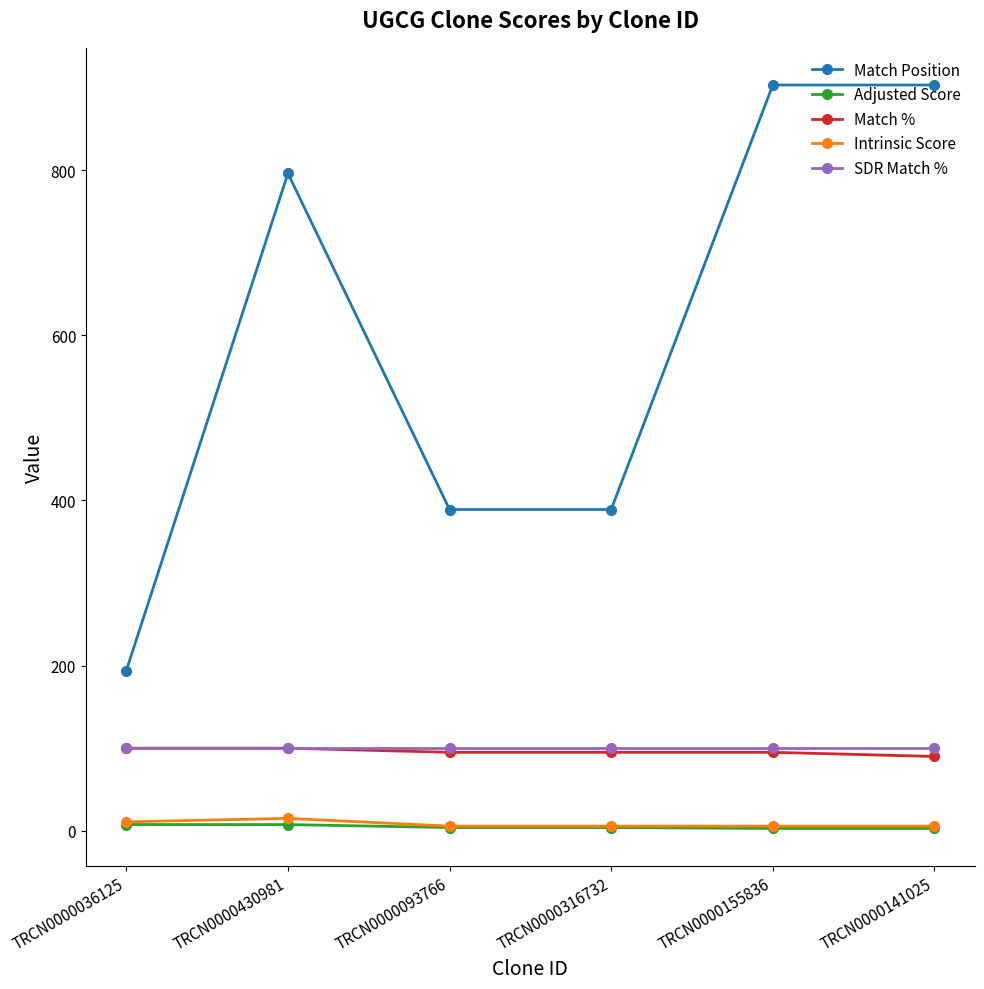

Does the chart display data point markers on the line(s)?

Yes